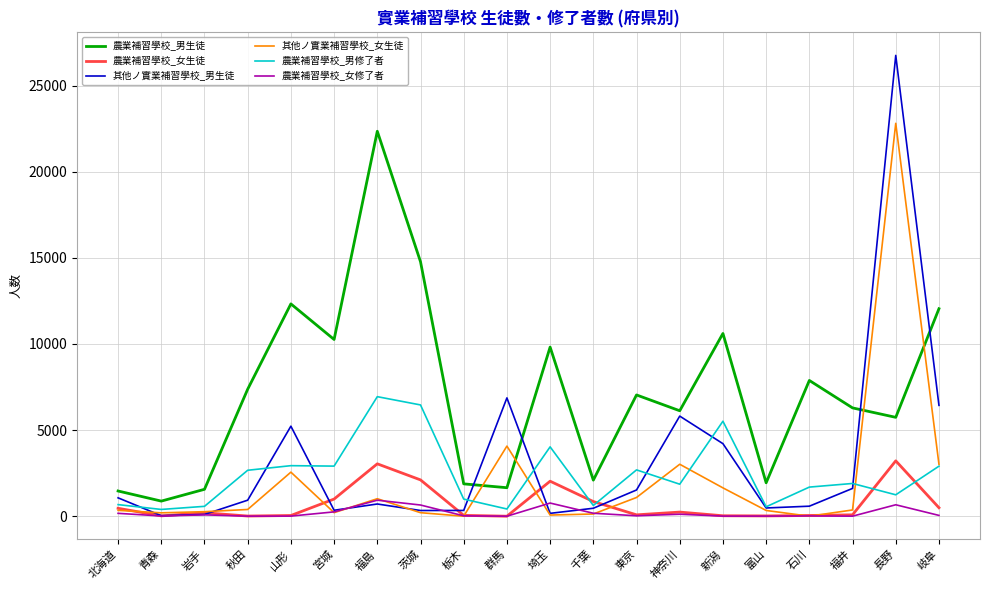

What is the greatest value displayed?

26747